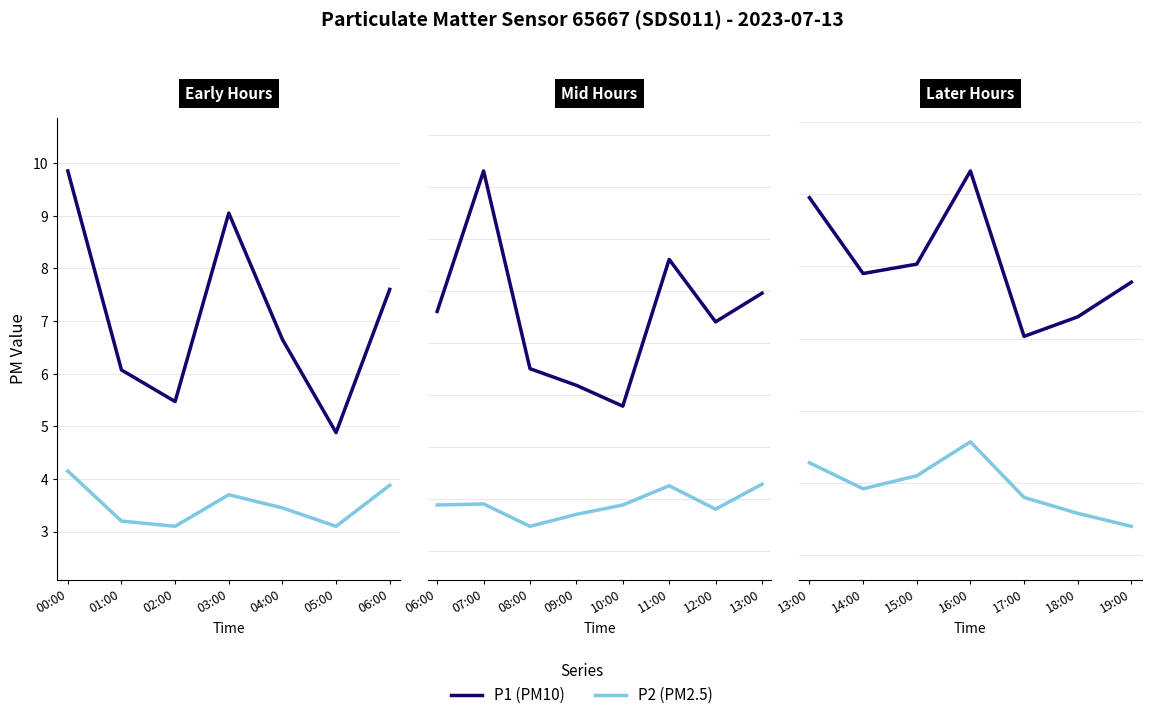

Where is the first local maximum for P1?

16:00